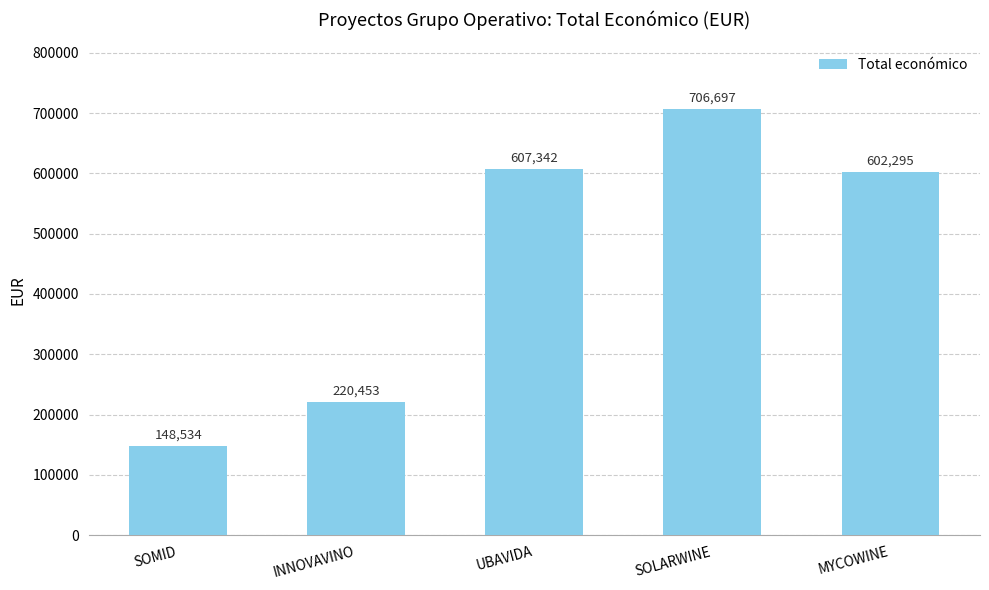

Are the bars grouped side by side (vs. stacked)?

No